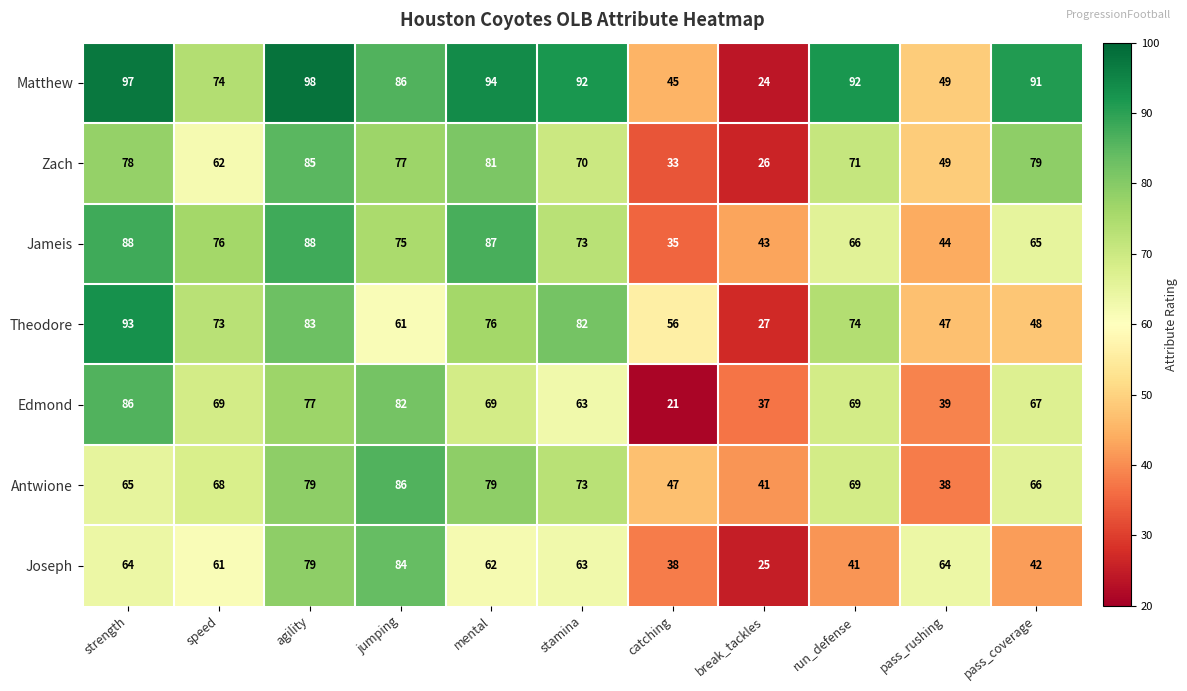

At how many categories does at least one series exceed 37?

11